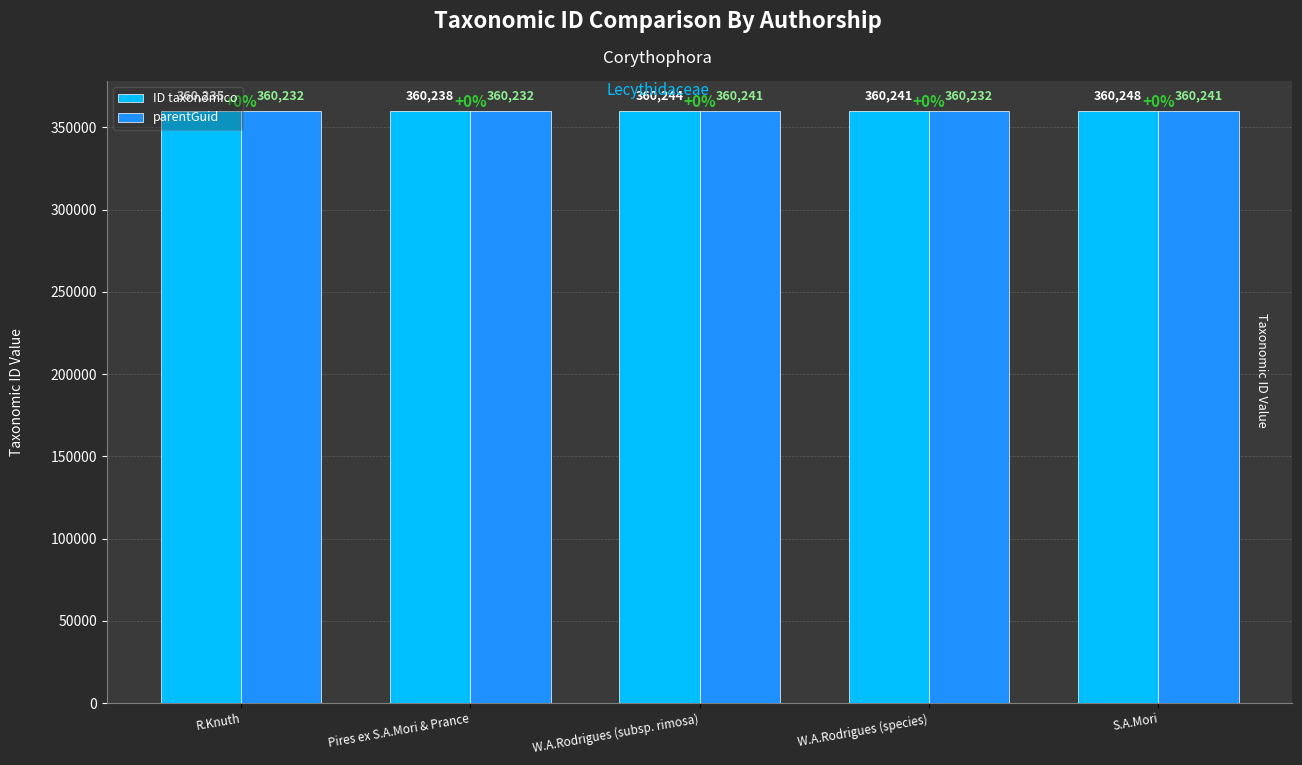

True or false: ID taxonômico has a value of 643842 at R.Knuth.

False